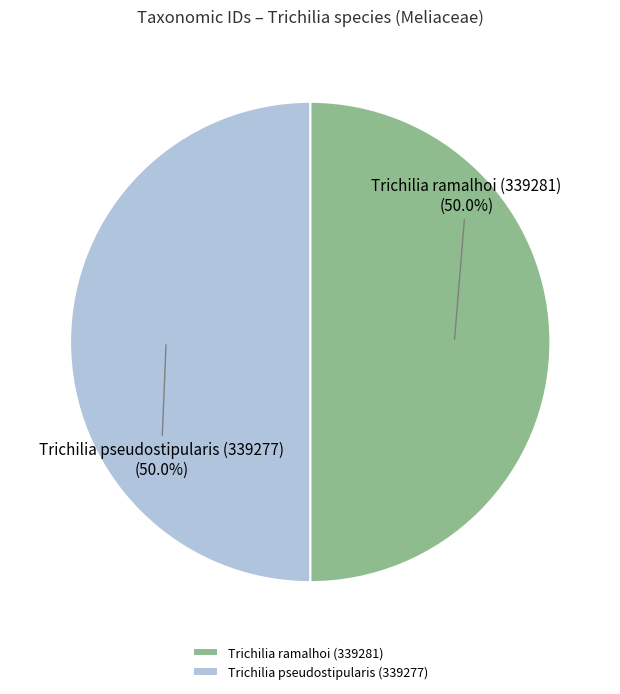

Count the number of slices in the pie.

2